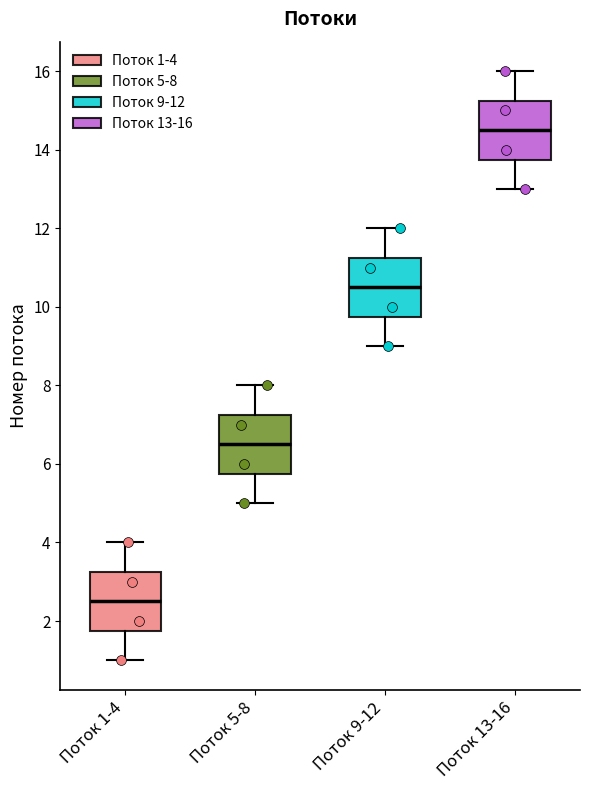

Reading left to right, read every box against the y-axis: the position of its median line, the range the box covers, and the ends of its whiskers. The values are not printed on the chart, so give them approximately, as read against the axis.

Поток 1-4: median 2.6, box 1.8 to 3.2, whiskers 1.0 to 4.0
Поток 5-8: median 6.6, box 5.8 to 7.2, whiskers 5.0 to 8.0
Поток 9-12: median 10.6, box 9.8 to 11.2, whiskers 9.0 to 12.0
Поток 13-16: median 14.6, box 13.8 to 15.2, whiskers 13.0 to 16.0